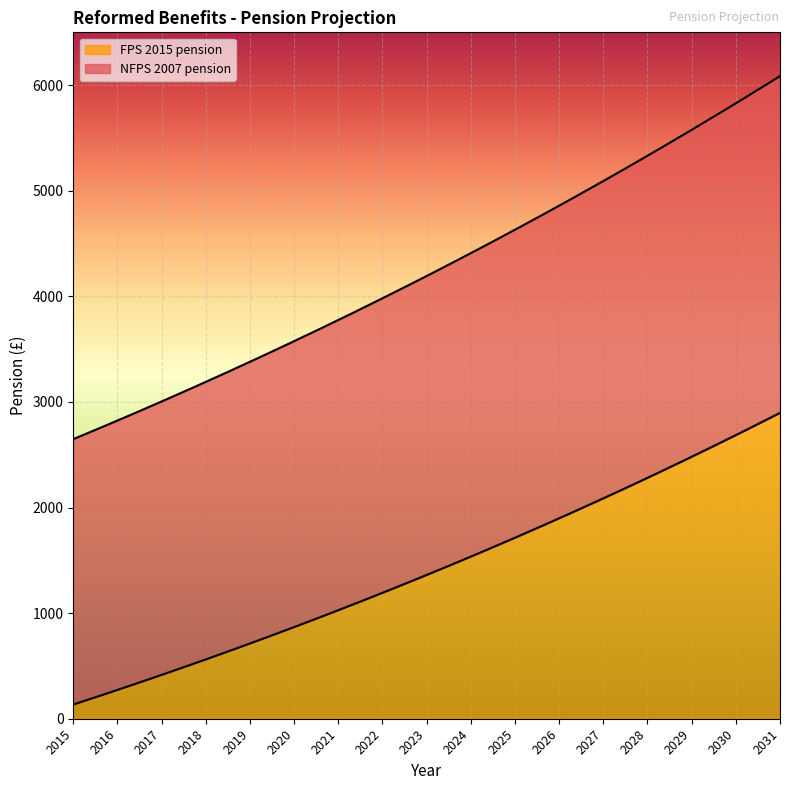

The value of FPS 2015 pension at 2022 is 1192.1. True or false?

True